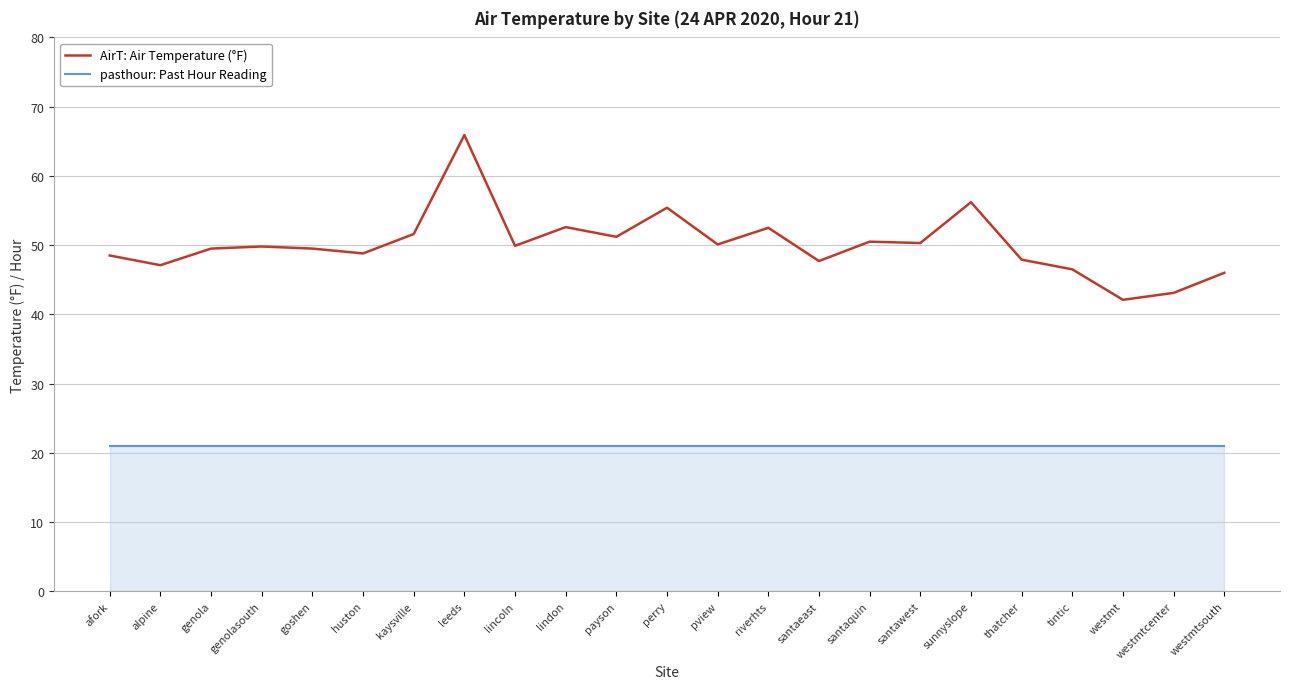

What is the maximum value for AirT: Air Temperature (°F)?

65.9